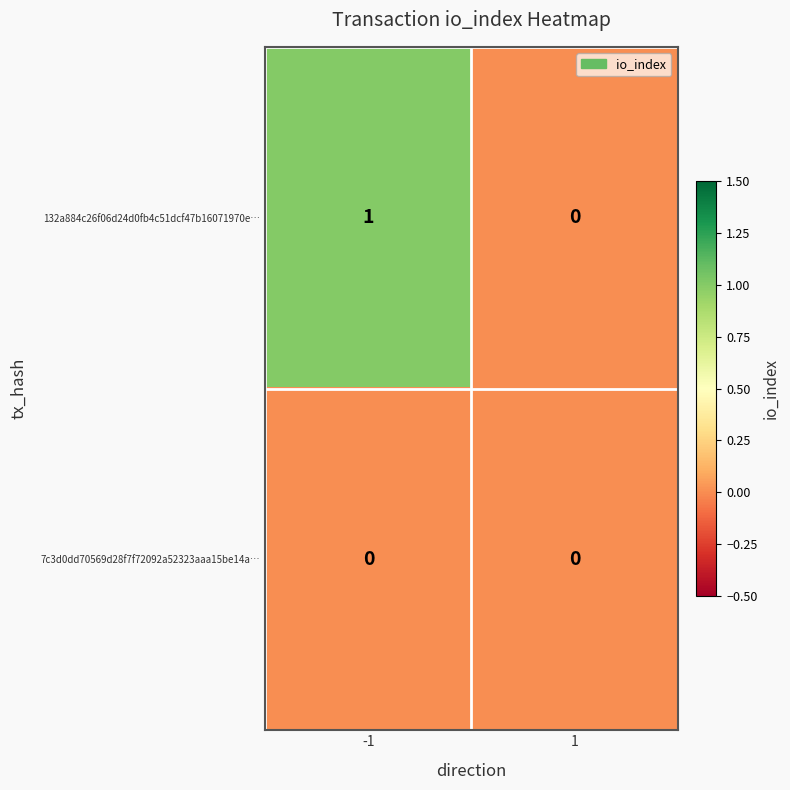

Reading left to right, list all the values displayed in this chart.

132a884c26f06d24d0fb4c51dcf47b16071970e…: 1	0
7c3d0dd70569d28f7f72092a52323aaa15be14a…: 0	0